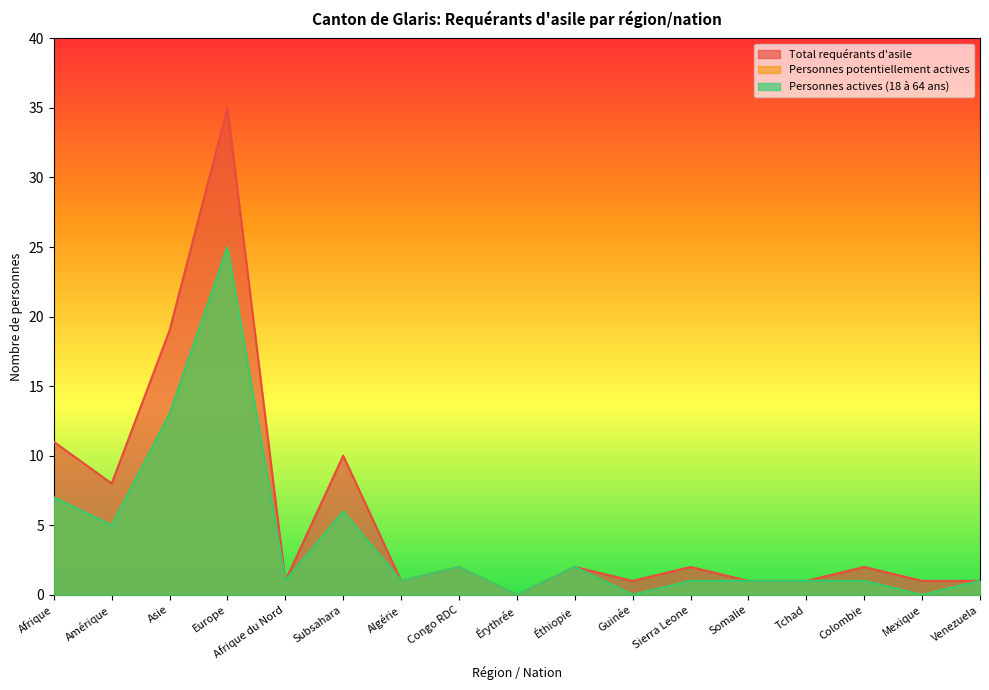

What is the value of the Personnes potentiellement actives point at the 10th from the left?

2